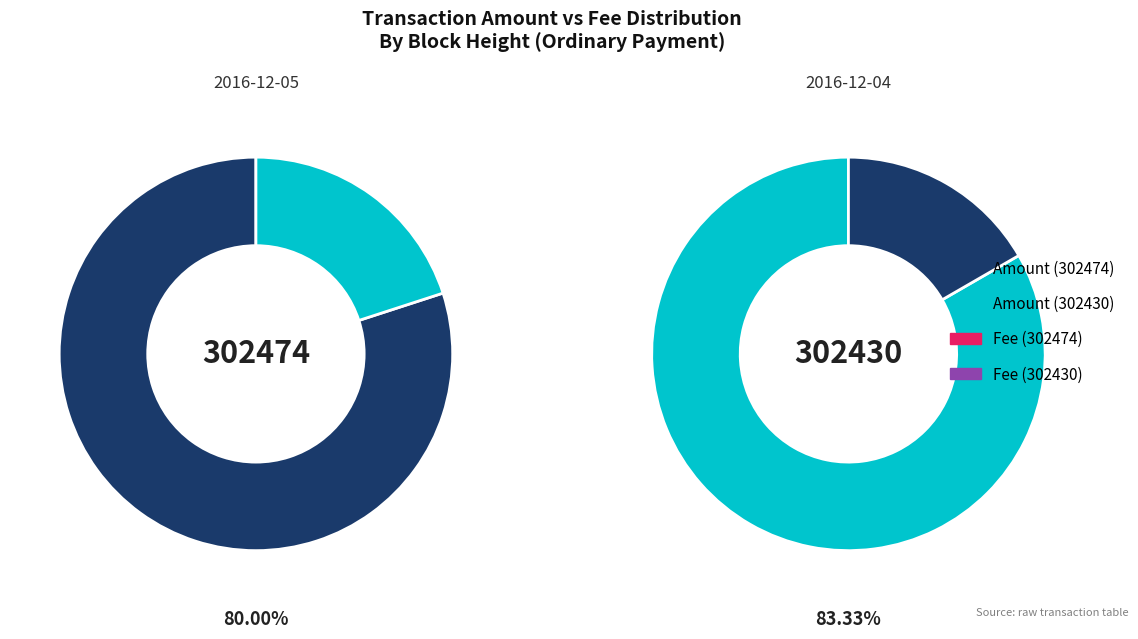

What is the largest slice in the pie chart?

302430